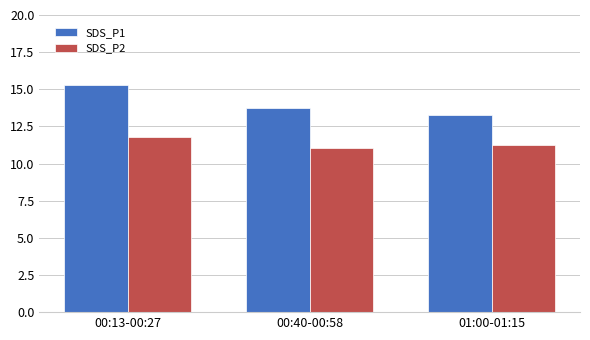

Rank the series by their average value, from highest to lowest.

SDS_P1, SDS_P2